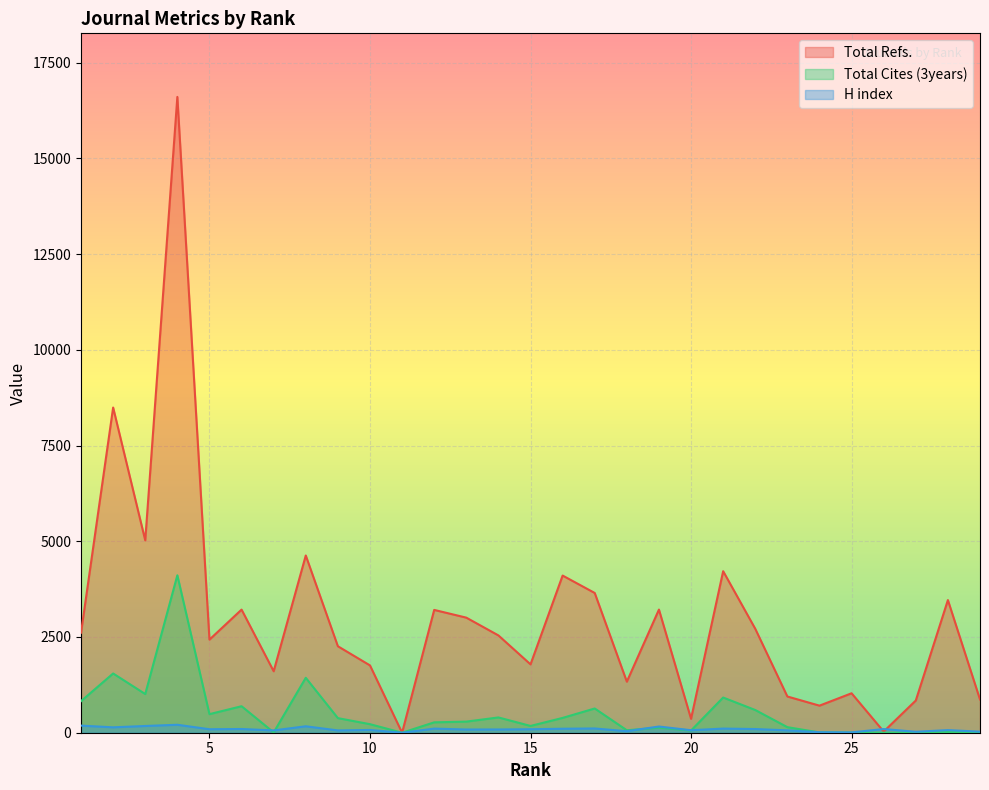

Which series ends up on top after the final intersection of H index and Total Cites (3years)?

H index